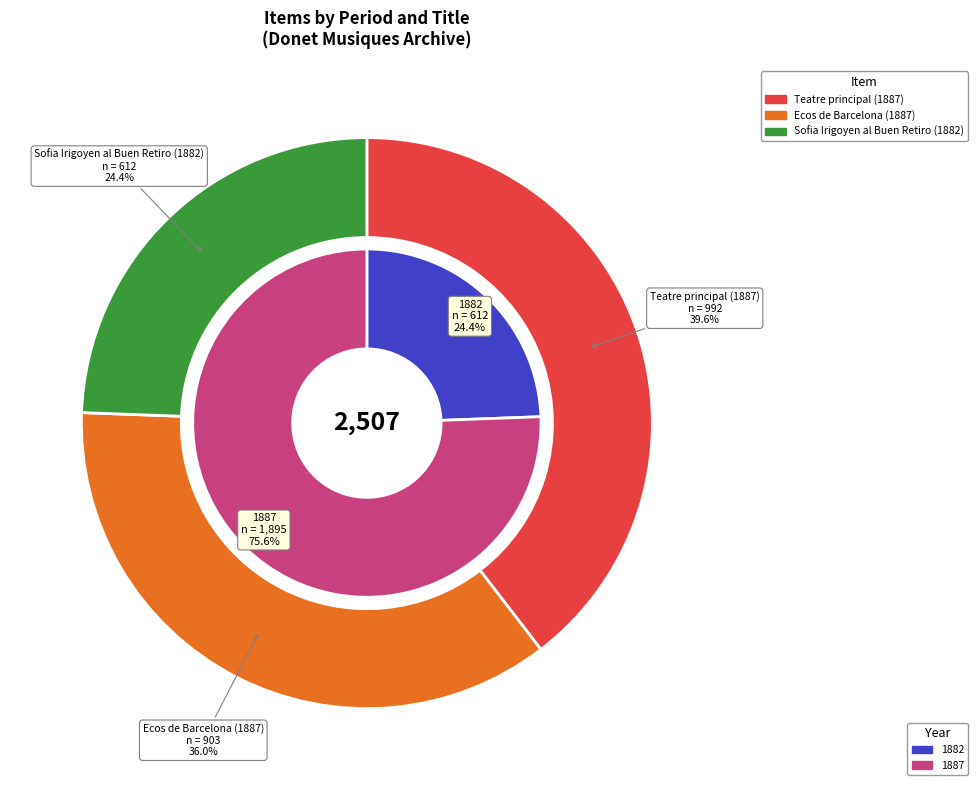

Count the number of slices in the pie.

3